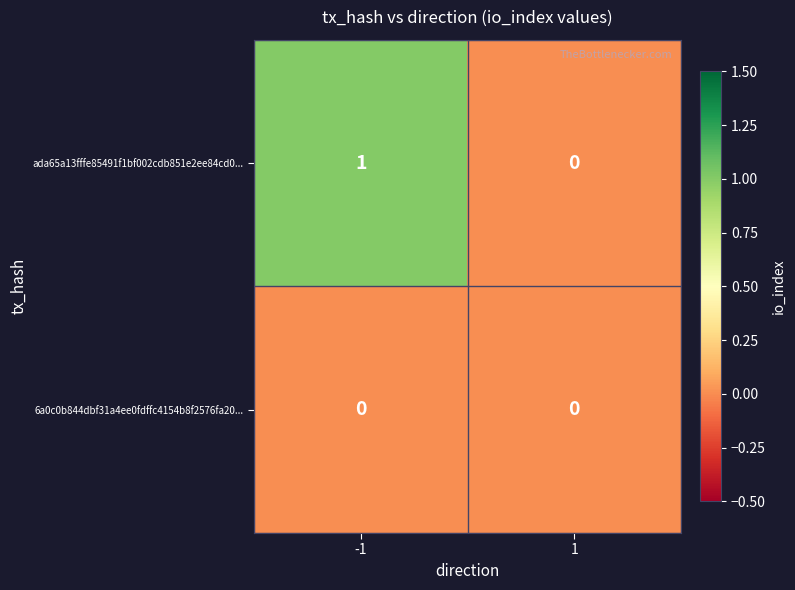

How many data points does each series have?

2